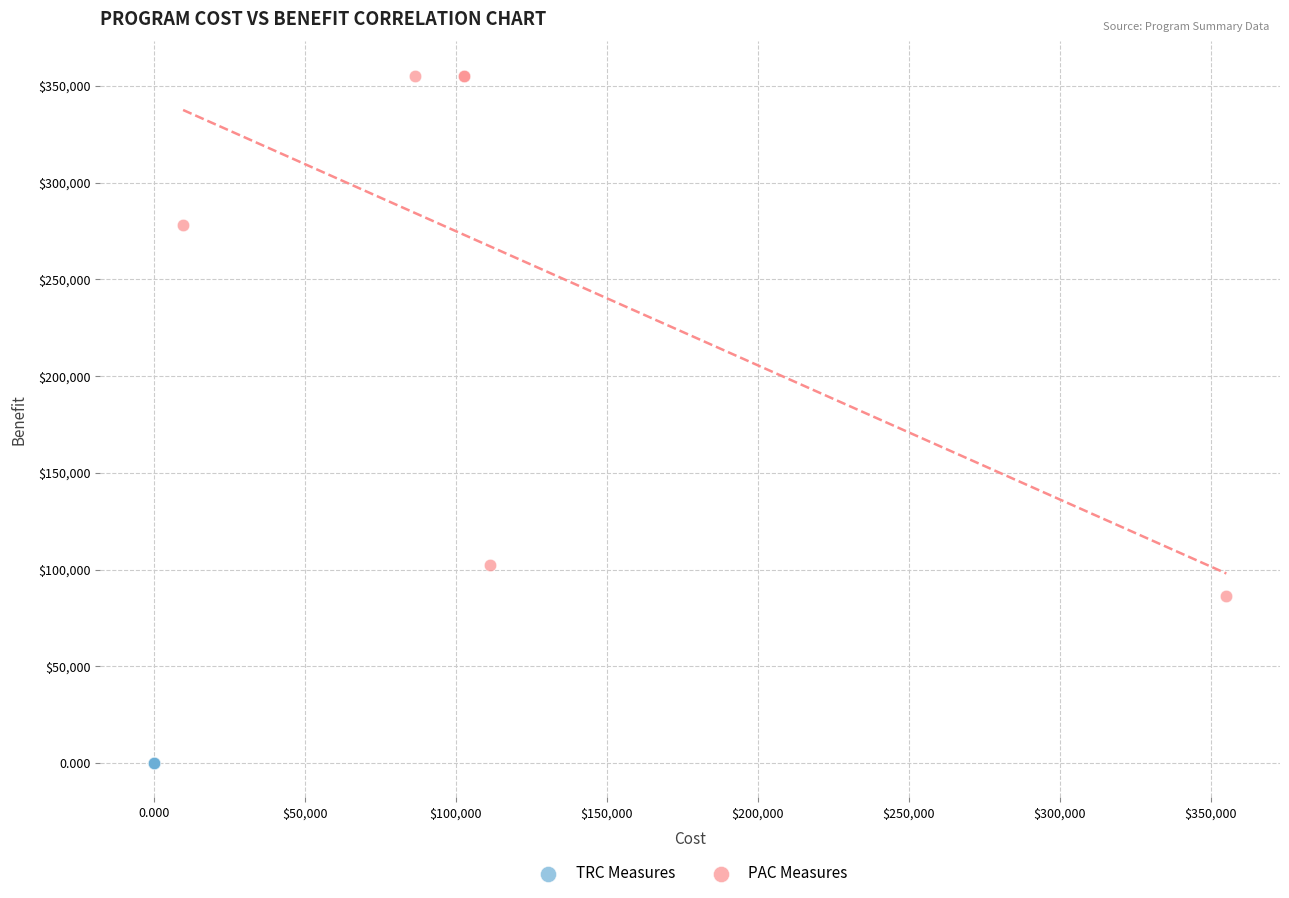

What are all the series names shown in the legend?

TRC Measures, PAC Measures